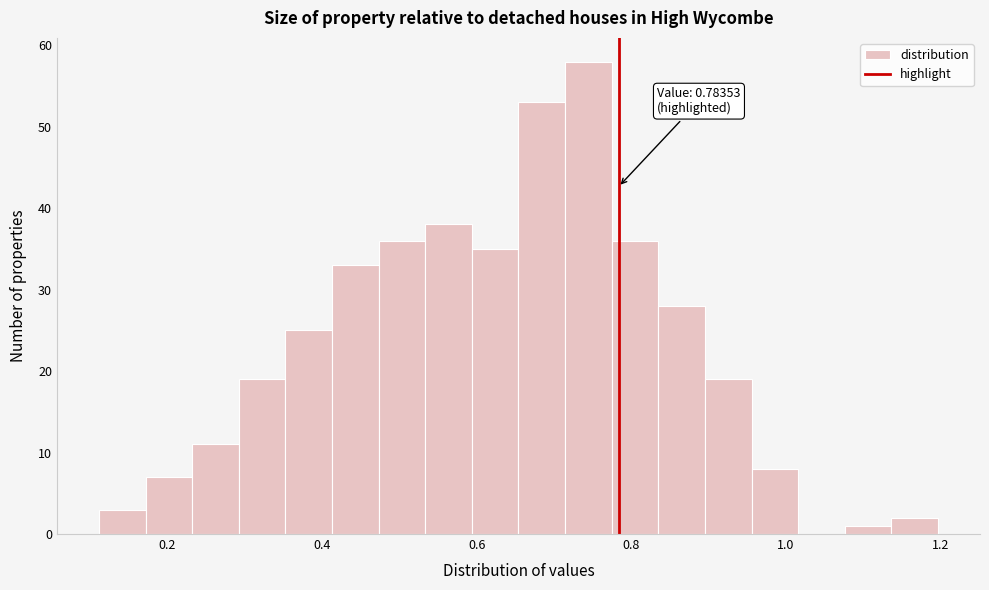

Read against the x-axis, roughly where is the centre of the tallest bar?

0.74